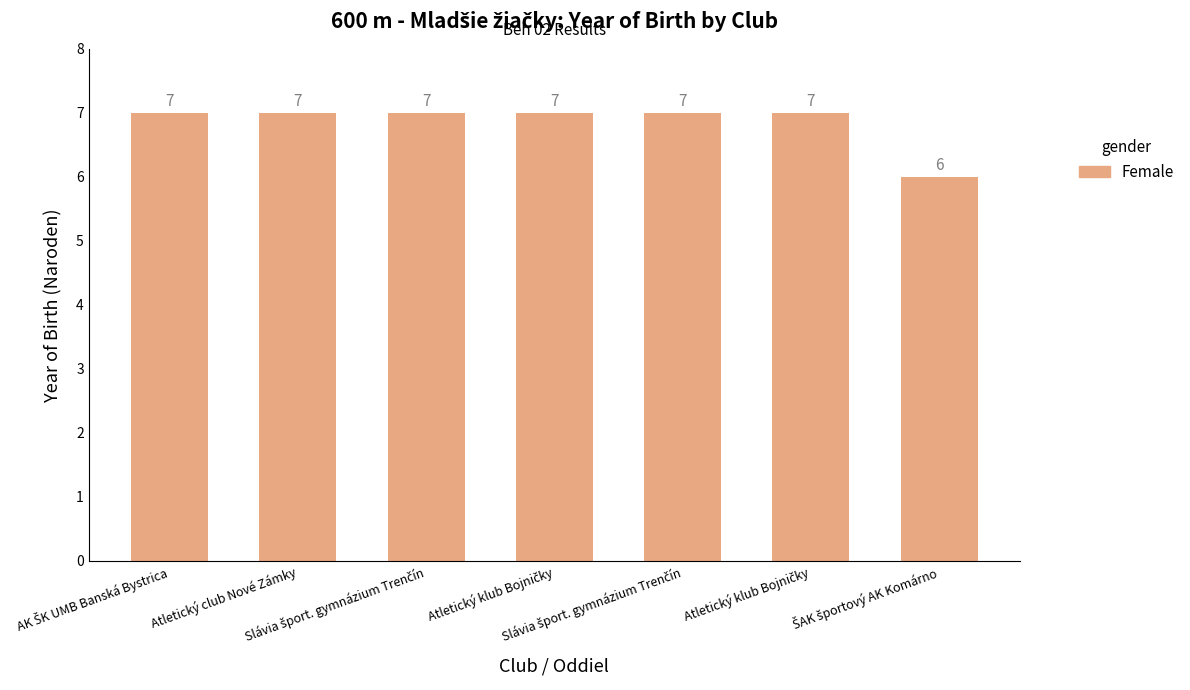

What value does the data have at Slávia šport. gymnázium Trenčín?

7